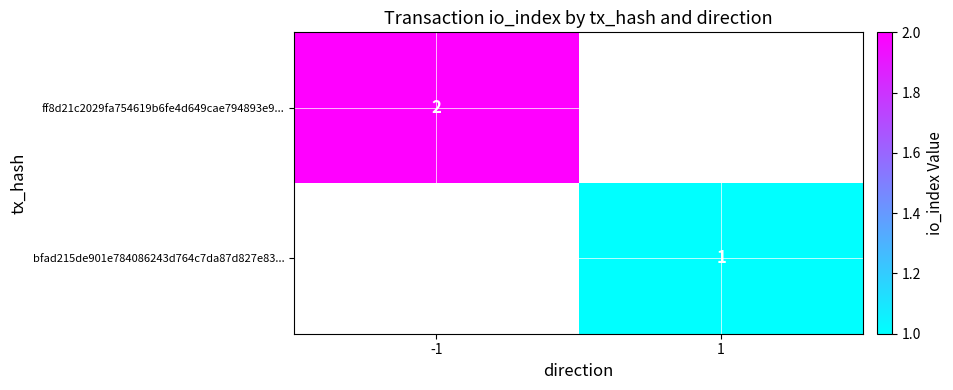

The ff8d21c2029fa754619b6fe4d649cae794893e9... series shows 2.0 at -1. True or false?

True